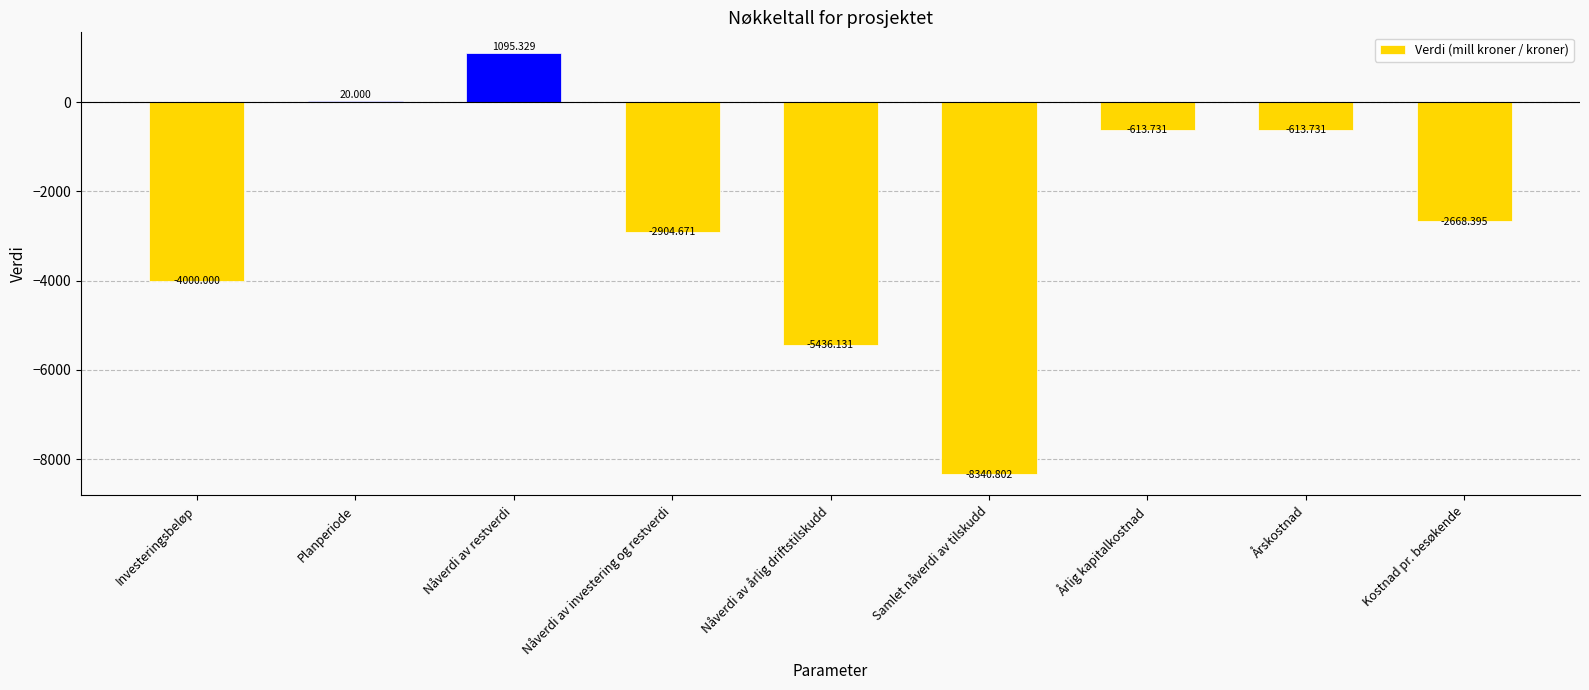

Which category has the highest value across all series?

Nåverdi av restverdi